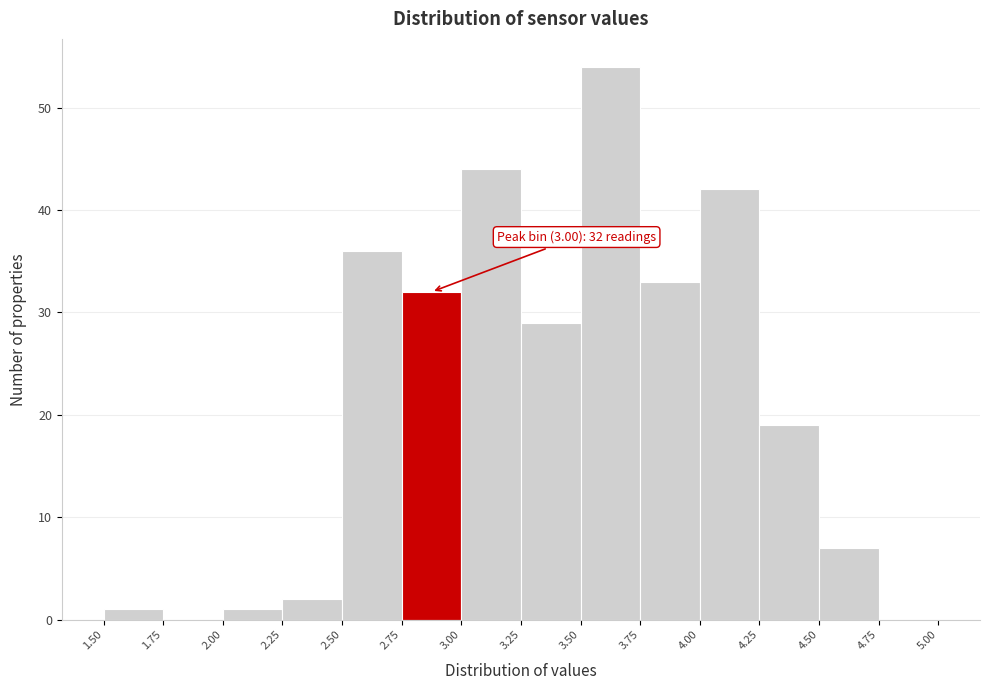

Which range on the x-axis has the tallest bar?

3.50 to 3.75